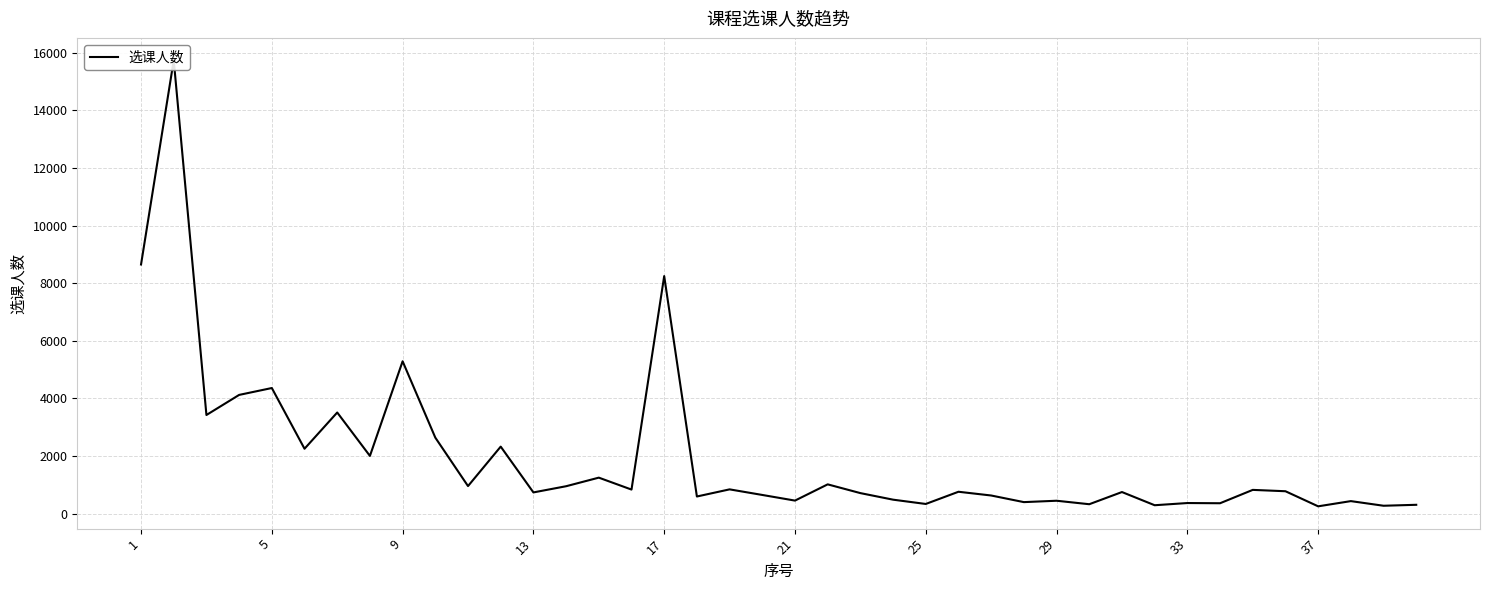

What is the value of the 28th point from the left?

397